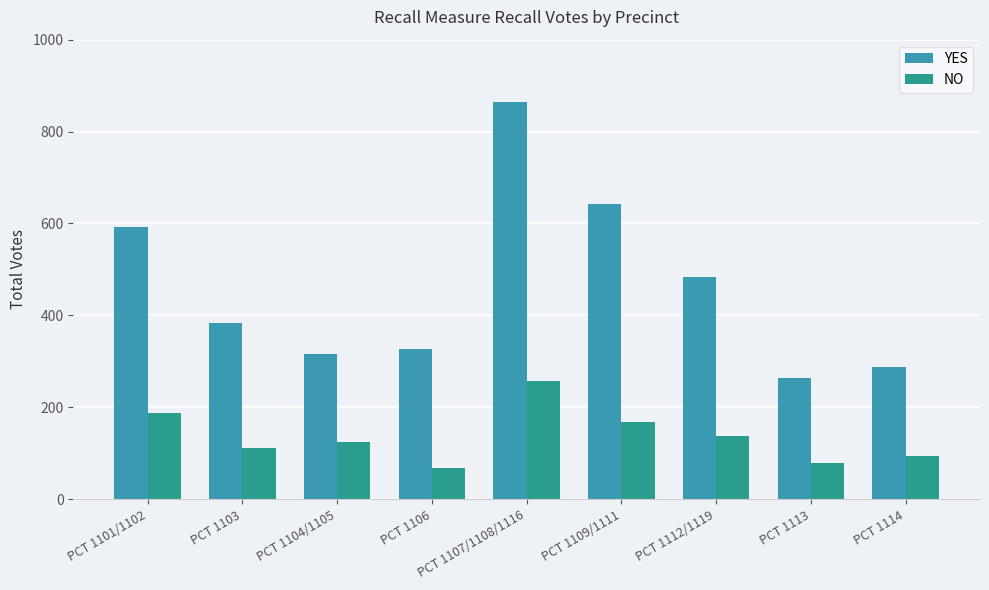

Which label corresponds to the largest value in the chart?

PCT 1107/1108/1116